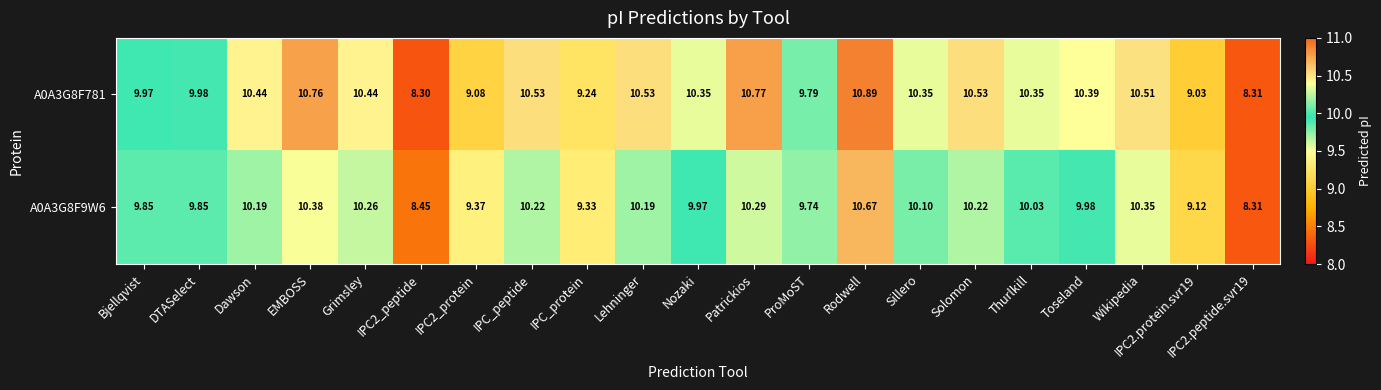

At how many categories does at least one series exceed 9?

19